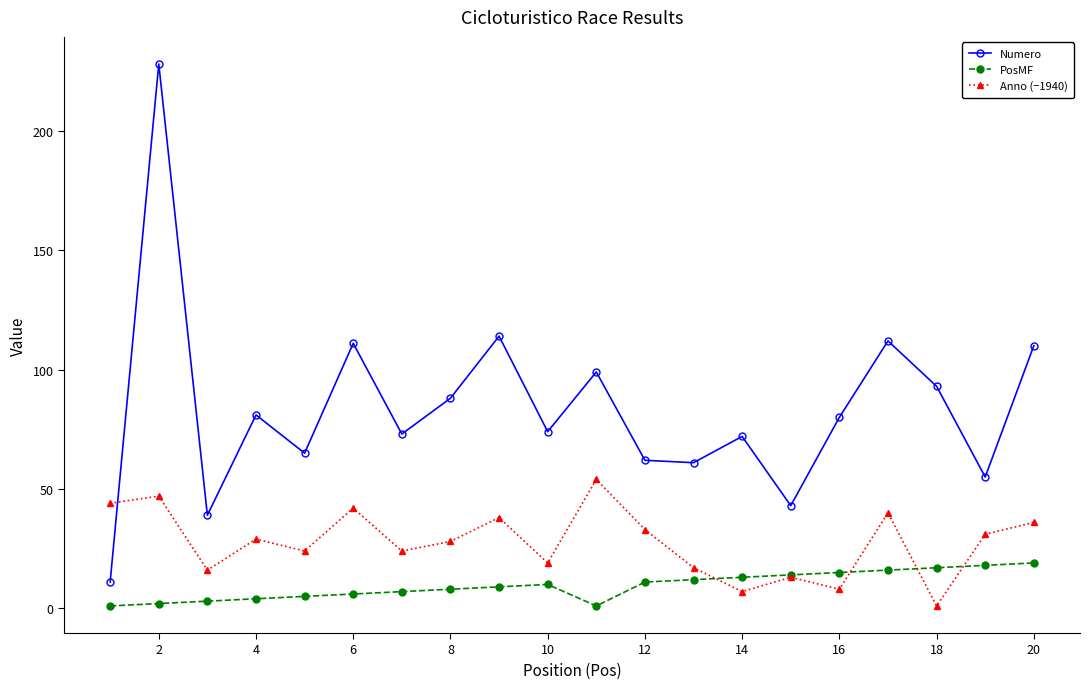

True or false: Anno (−1940) and Numero cross at least once.

True